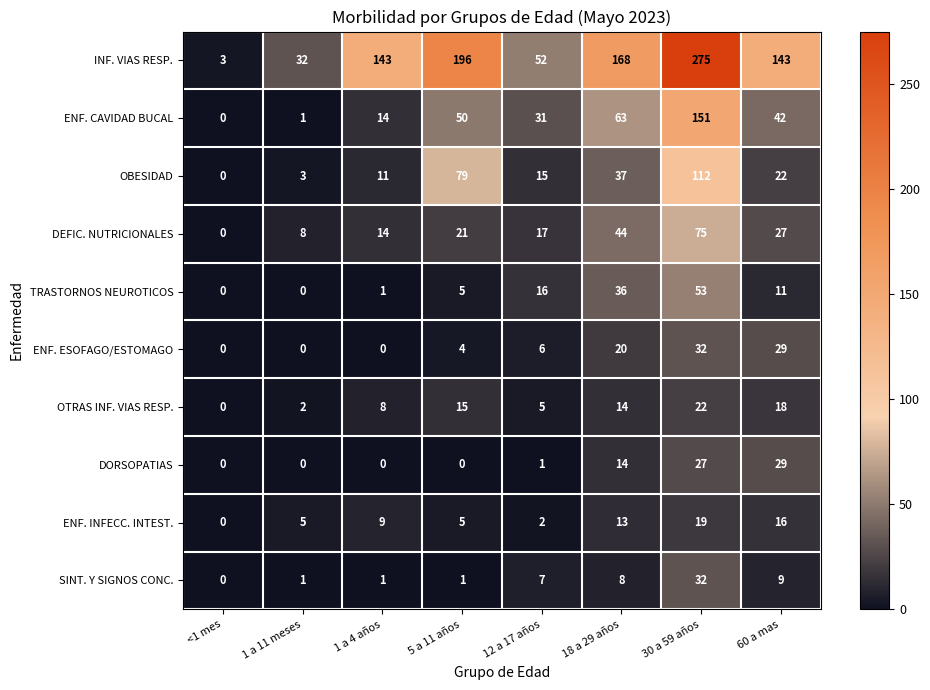

What is the difference between the maximum and minimum values in the SINT. Y SIGNOS CONC. series?

32